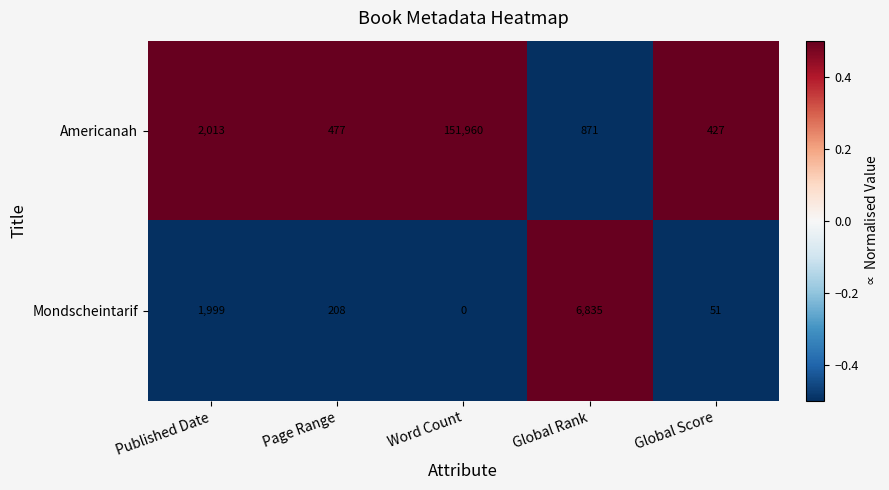

True or false: Americanah has a value of 700 at Page Range.

False